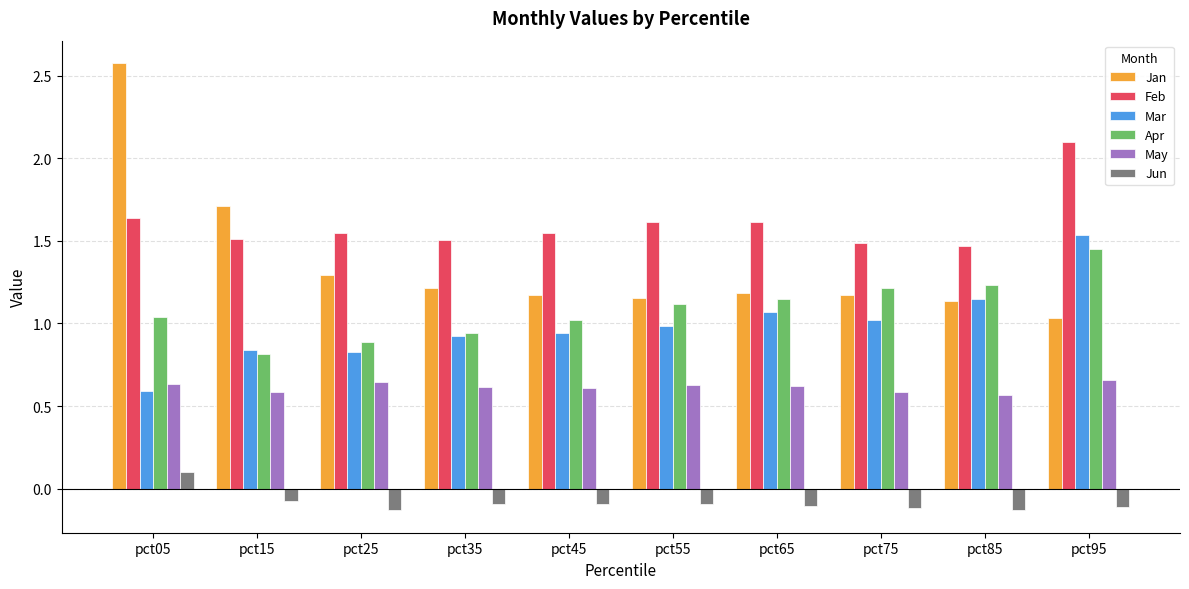

Which category has the highest value across all series?

pct05